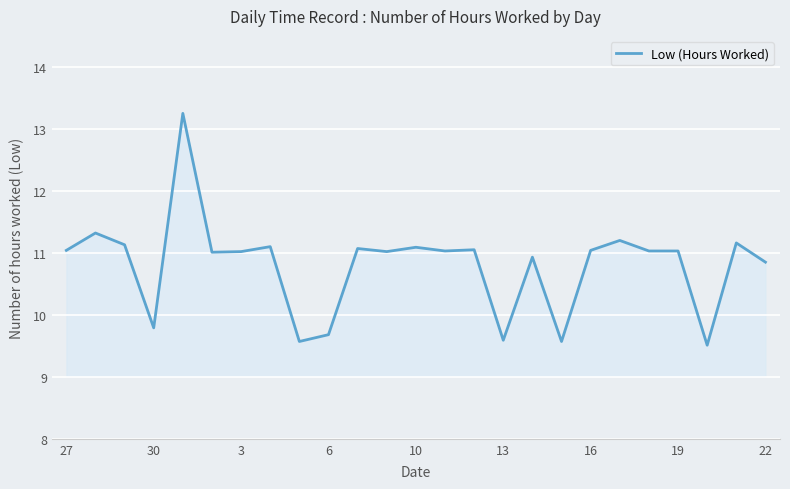

How many lines are shown in the chart?

1